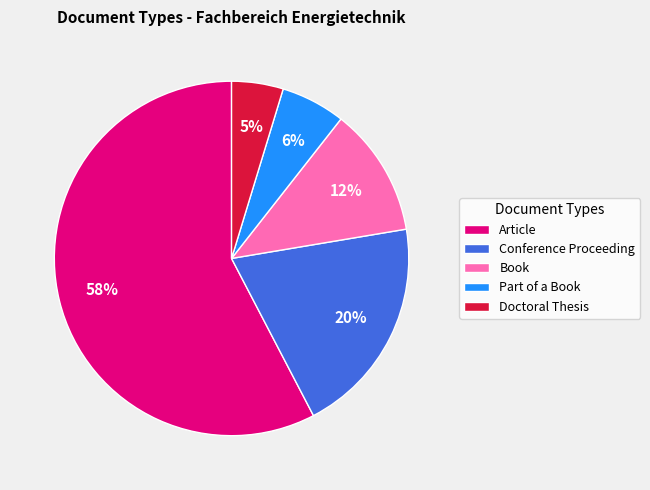

The Doctoral Thesis slice represents 5% of the pie. True or false?

True